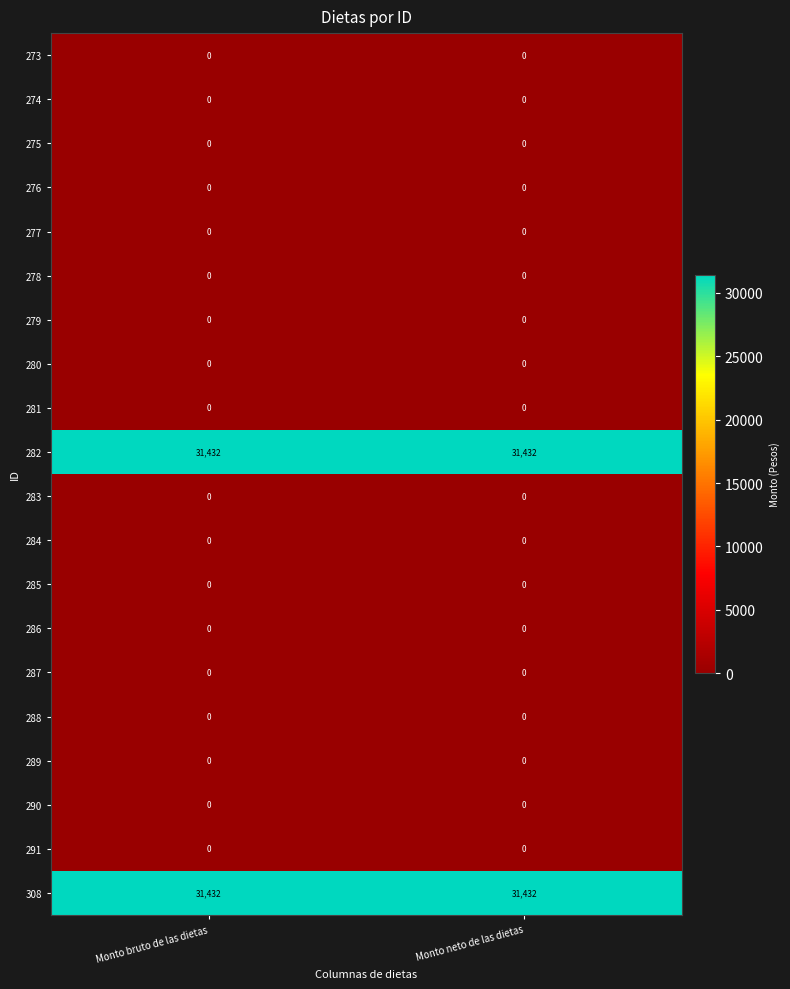

The 279 series shows 0 at Monto bruto de las dietas. True or false?

True